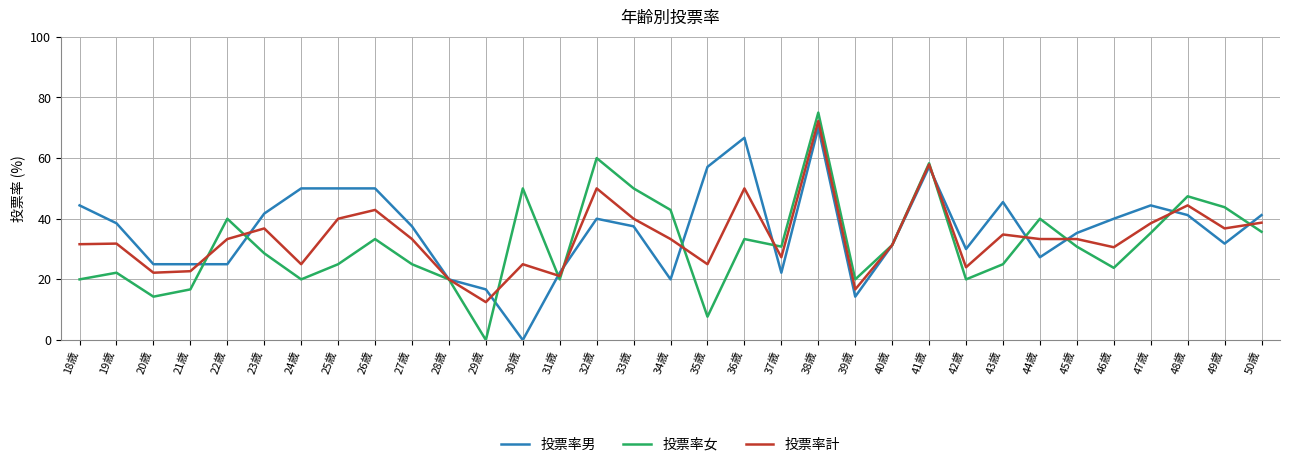

In 投票率女, how many points are lower than both neighbors (excluding endpoints)?

9